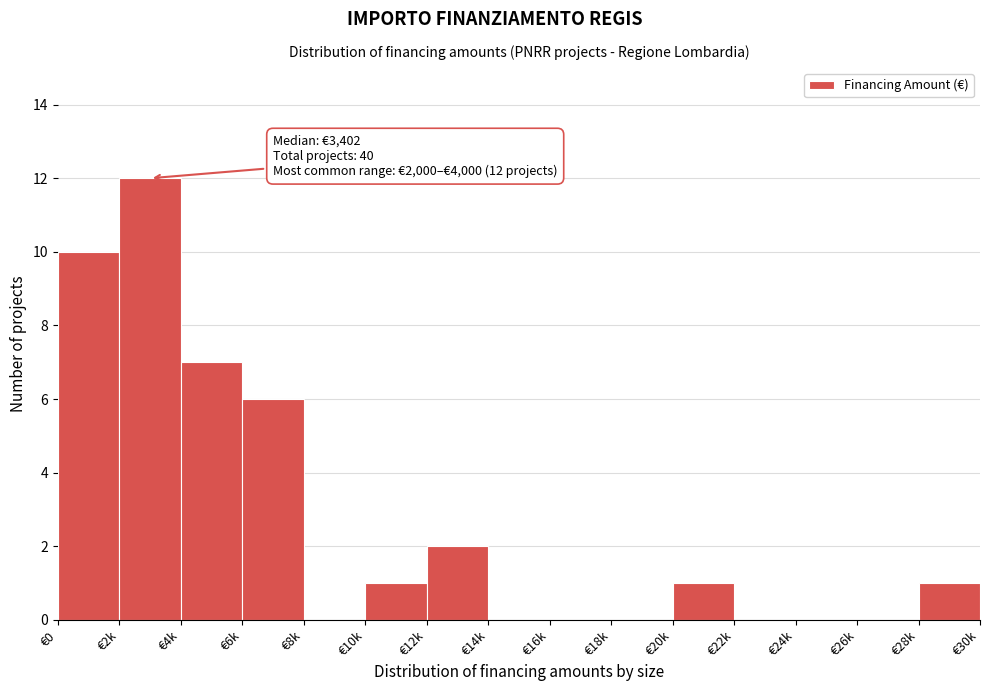

Reading right to left, extract all data points from this chart.

€28k=1	€26k=0	€24k=0	€22k=0	€20k=1	€18k=0	€16k=0	€14k=0	€12k=2	€10k=1	€8k=0	€6k=6	€4k=7	€2k=12	€0=10